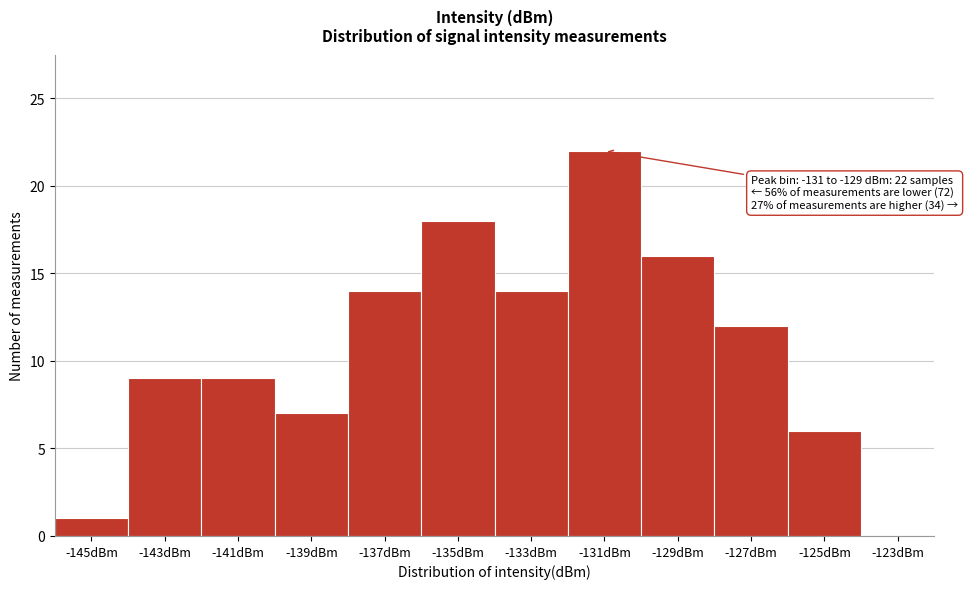

Reading left to right, transcribe all the data shown in this chart.

-145dBm=1	-143dBm=9	-141dBm=9	-139dBm=7	-137dBm=14	-135dBm=18	-133dBm=14	-131dBm=22	-129dBm=16	-127dBm=12	-125dBm=6	-123dBm=0